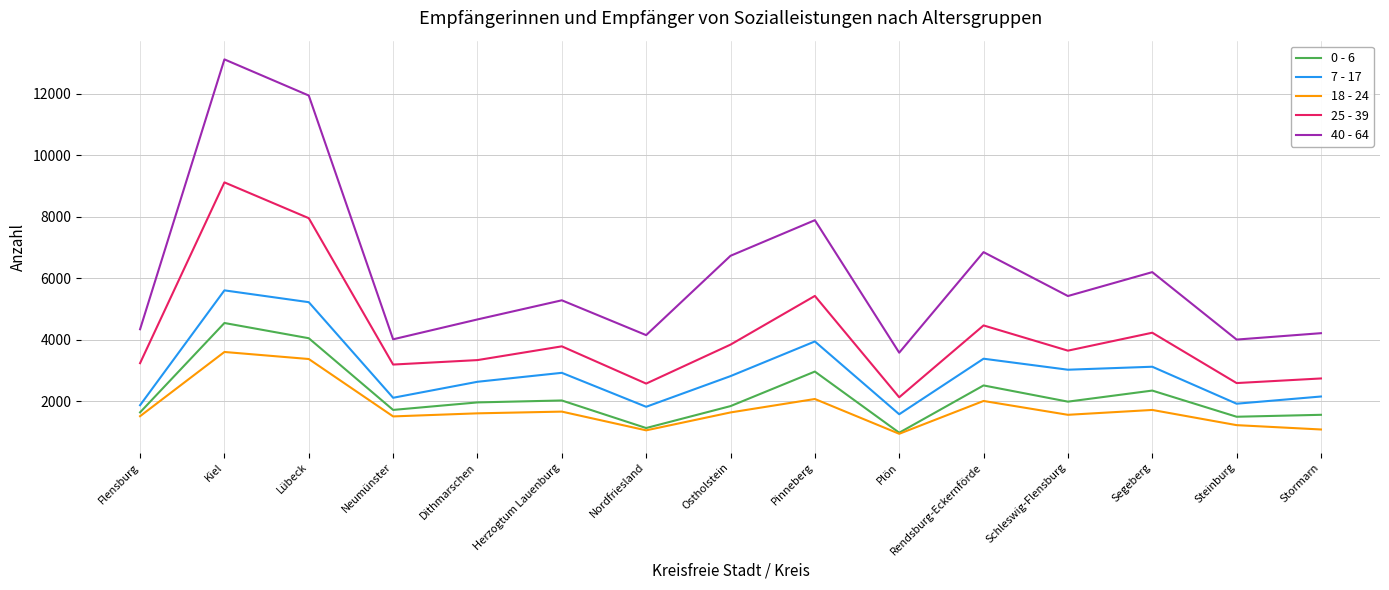

True or false: 7 - 17 and 25 - 39 intersect in this chart.

False